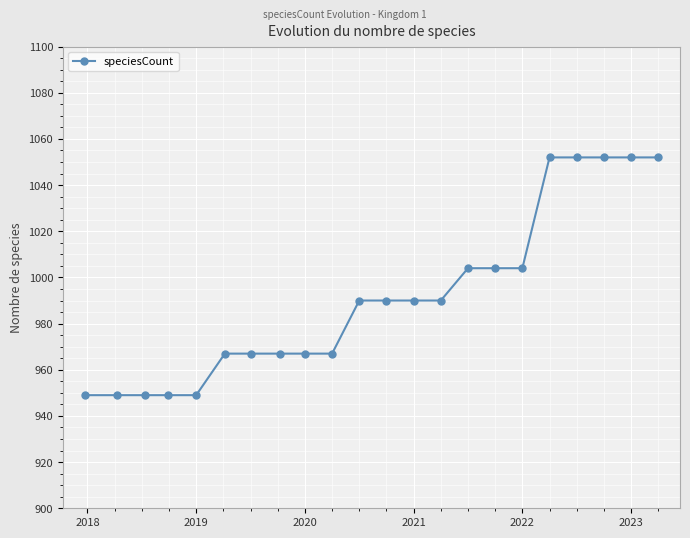

What is the maximum value shown in the chart?

1052